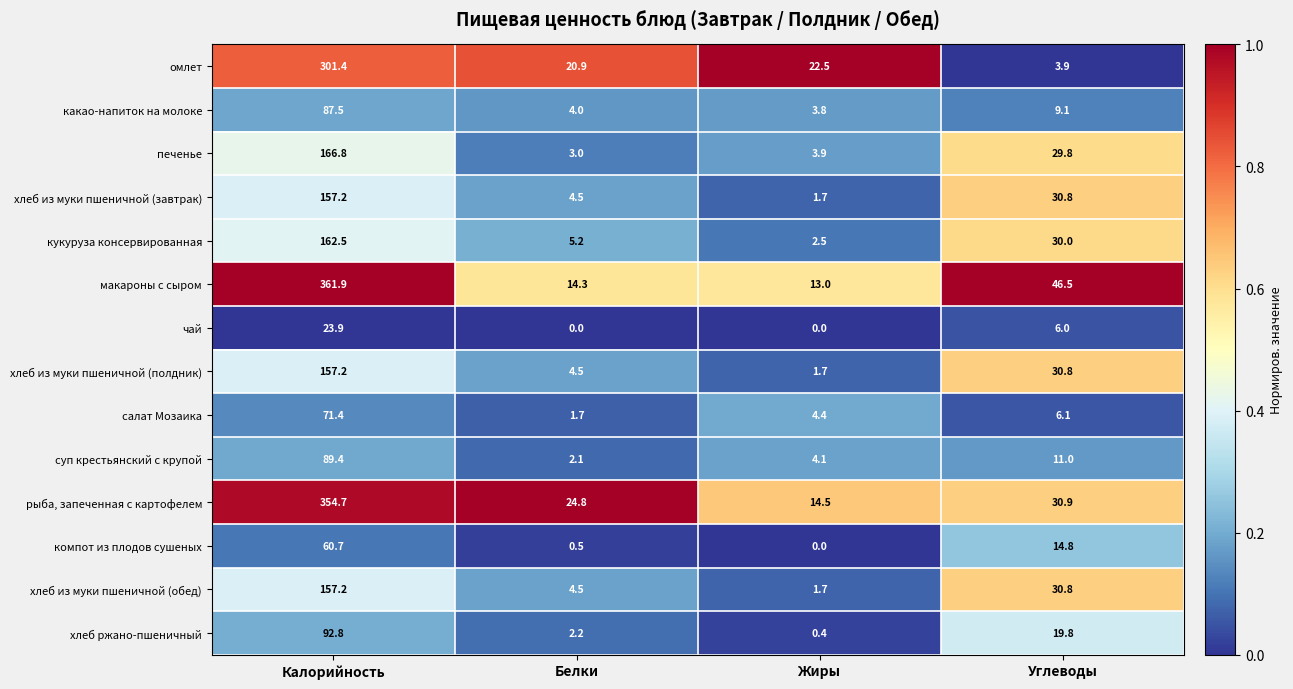

At how many categories does at least one series exceed 0?

4